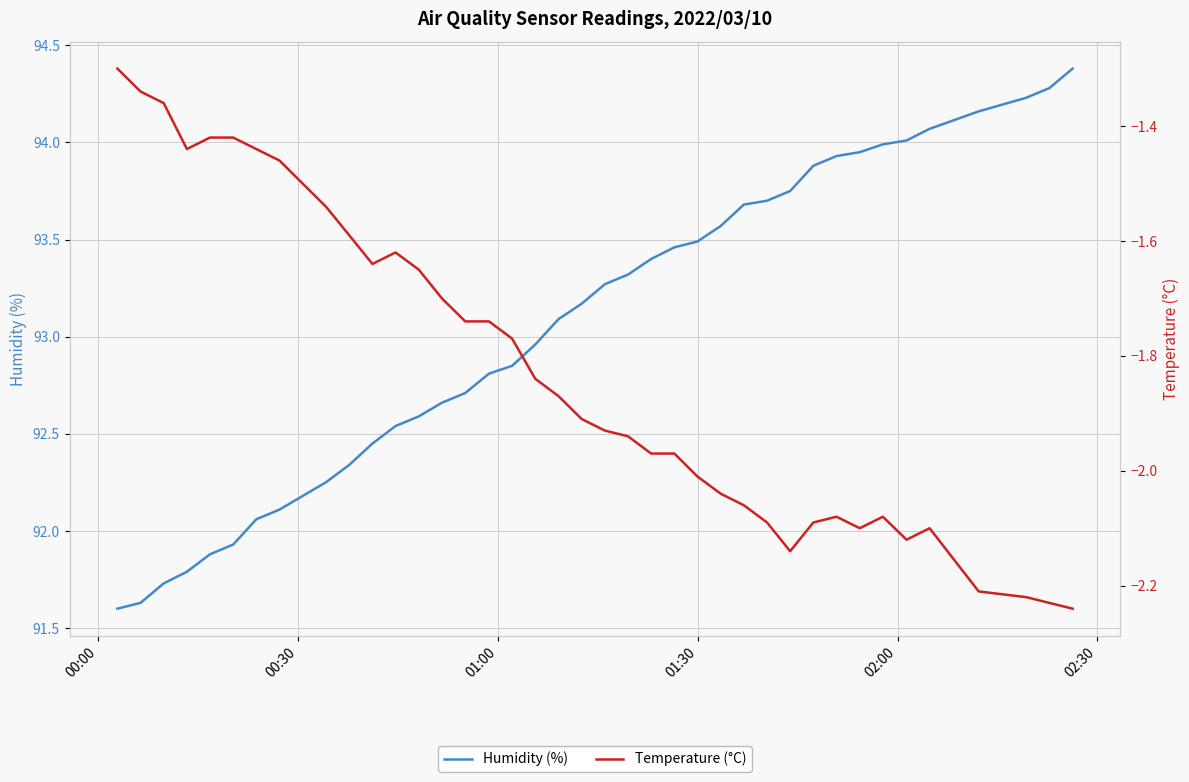

Rank the series by their maximum value, from highest to lowest.

Humidity (%), Temperature (°C)